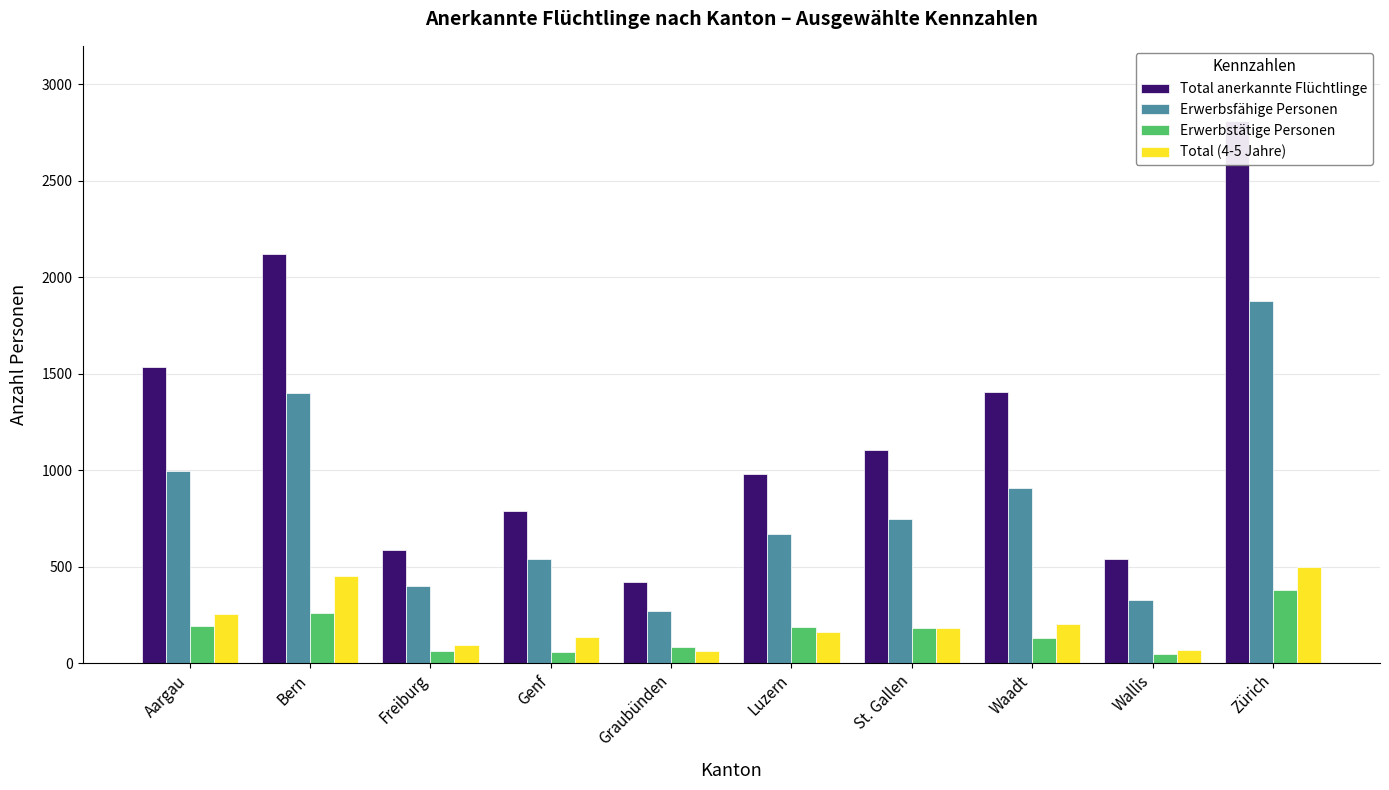

What is the sum of all Total (4-5 Jahre) values?

2115